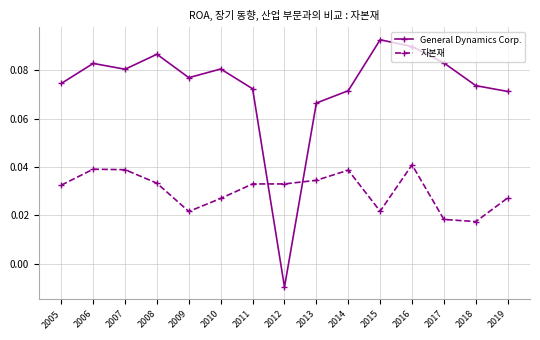

True or false: General Dynamics Corp. and 자본재 cross at least once.

True